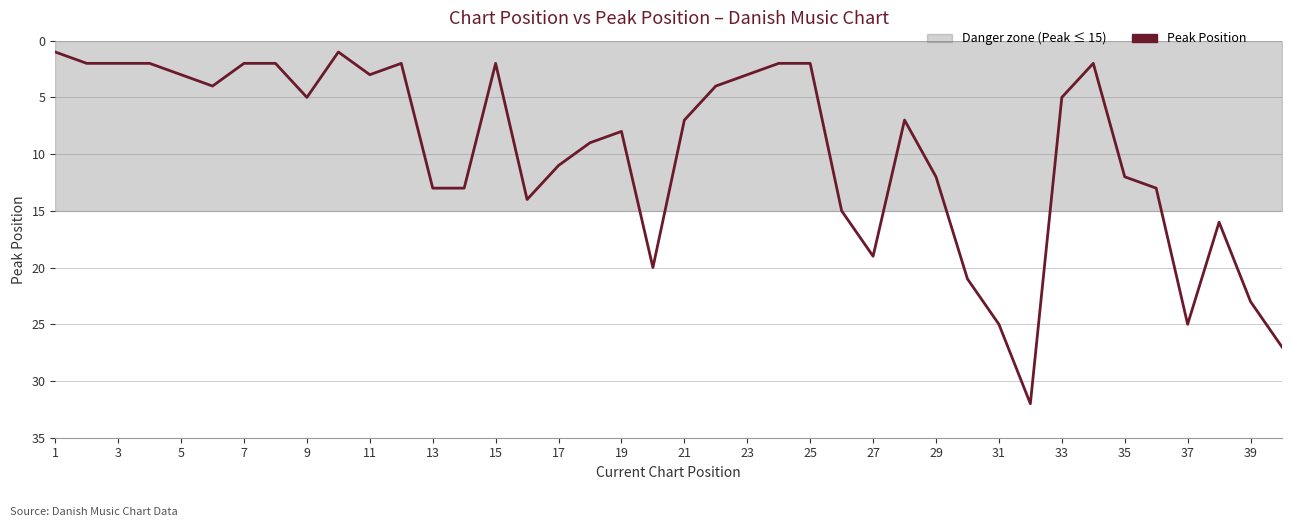

Is this an area chart (filled region under the line)?

No